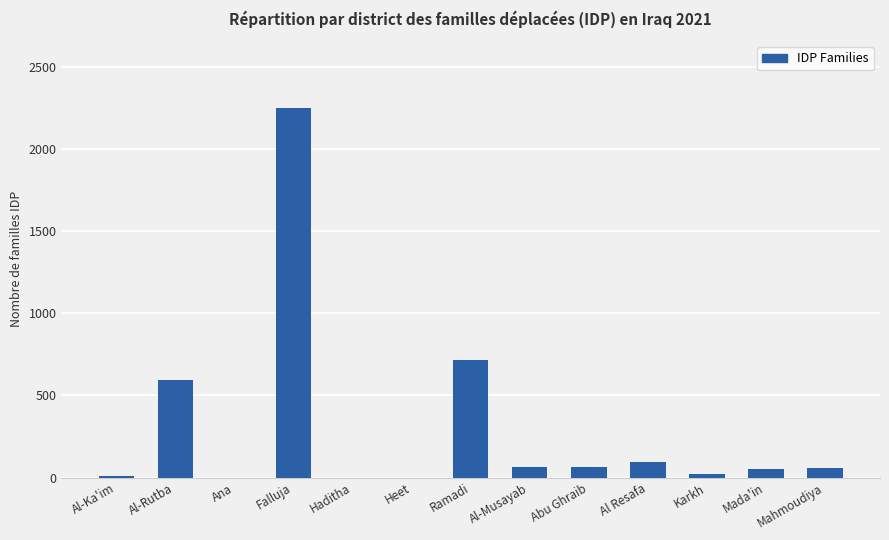

What is the sum of all values?

3931